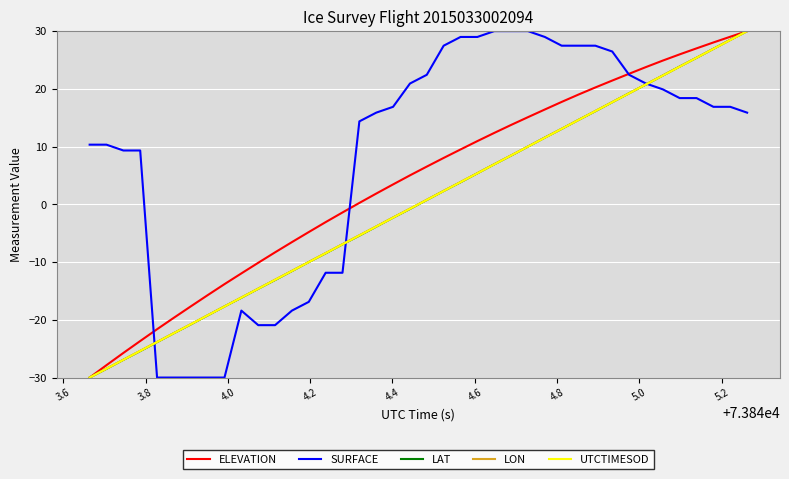

Which series has the largest total across all categories?

SURFACE